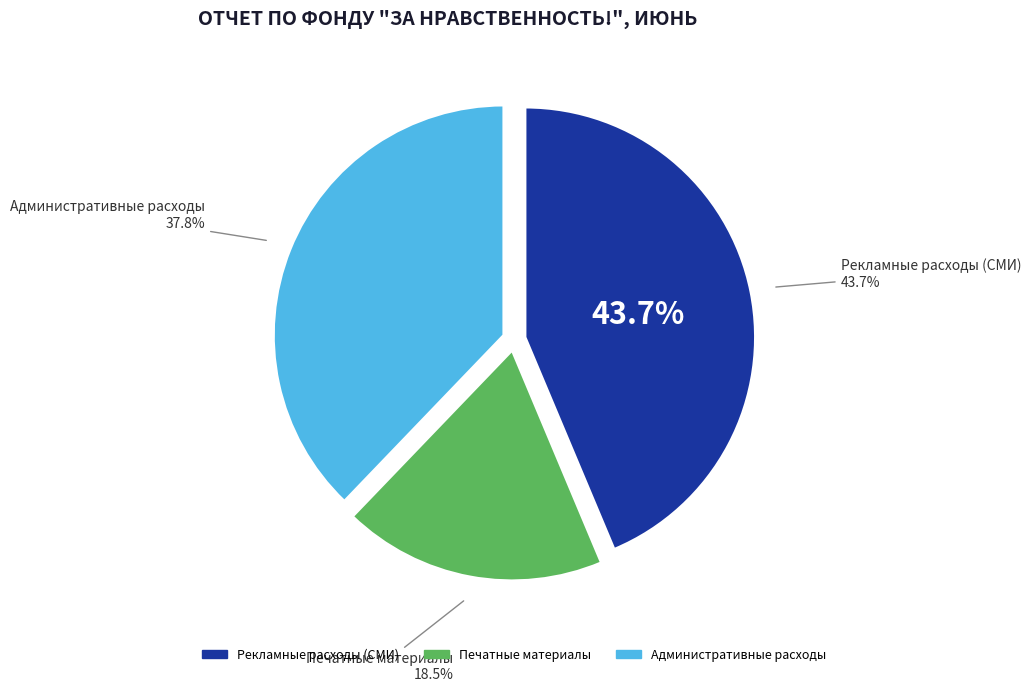

How many slices are in this pie chart?

3